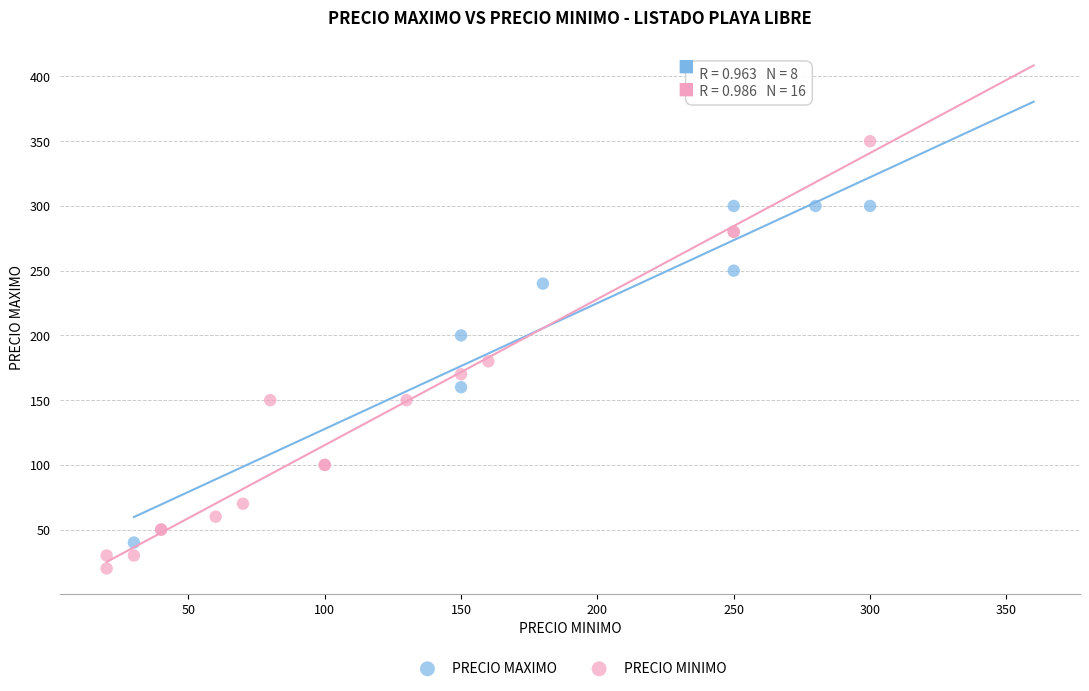

Which series reaches the maximum Y coordinate?

PRECIO MINIMO